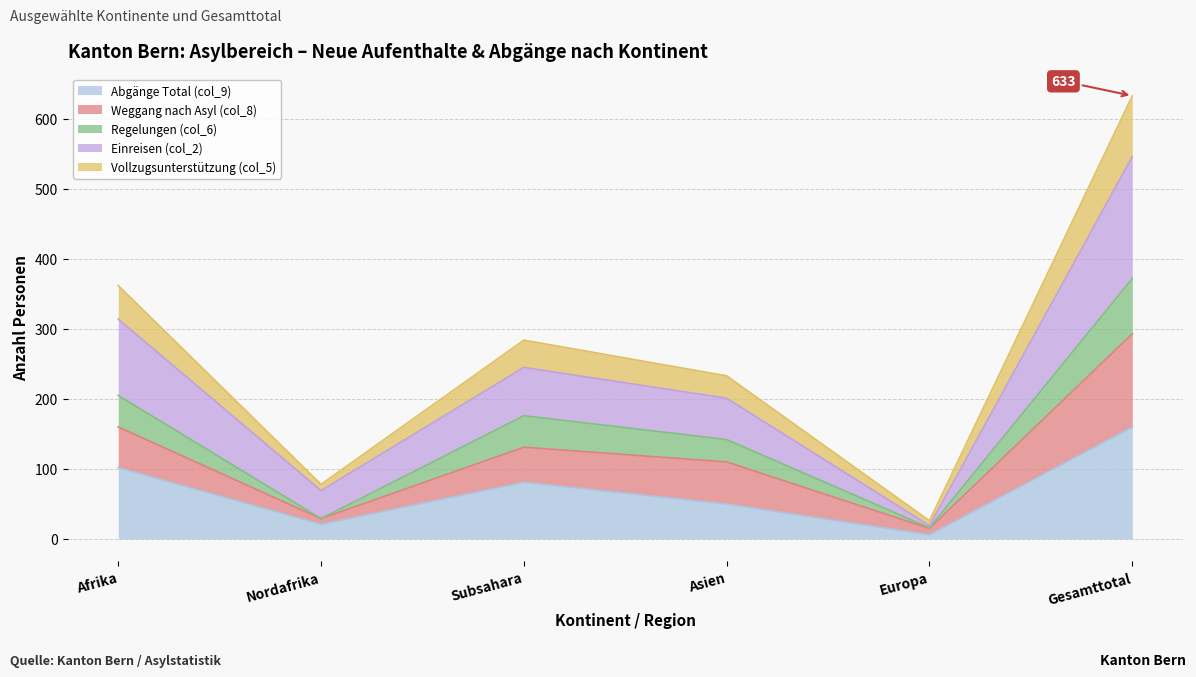

What is the greatest value displayed?

633